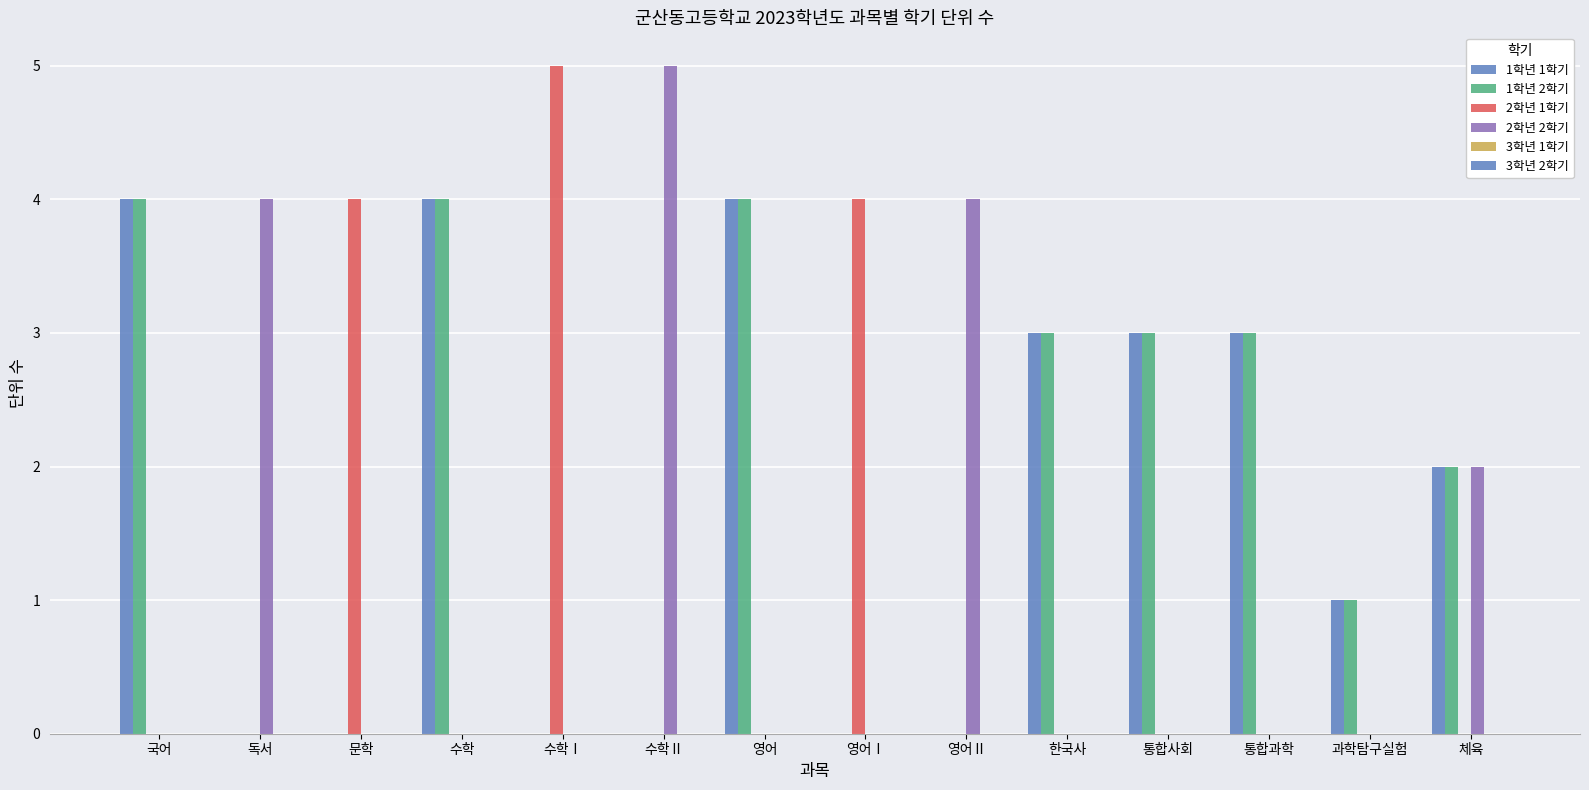

Does the chart contain stacked bars?

No